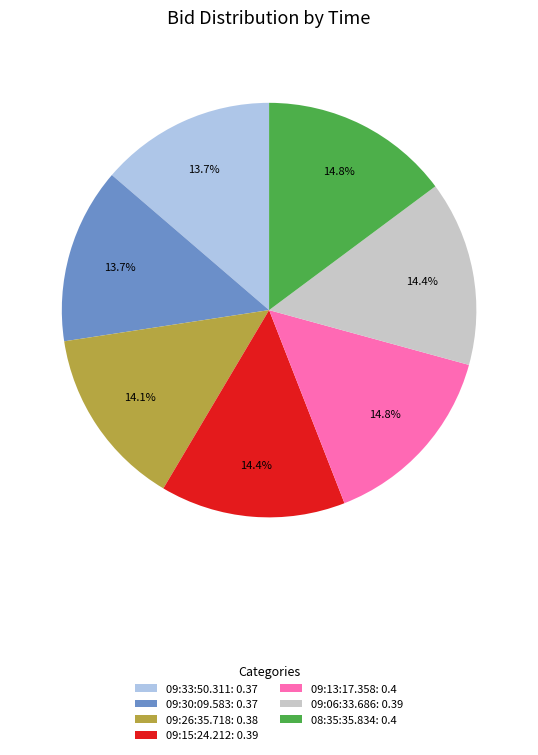

How many slices are in this pie chart?

7